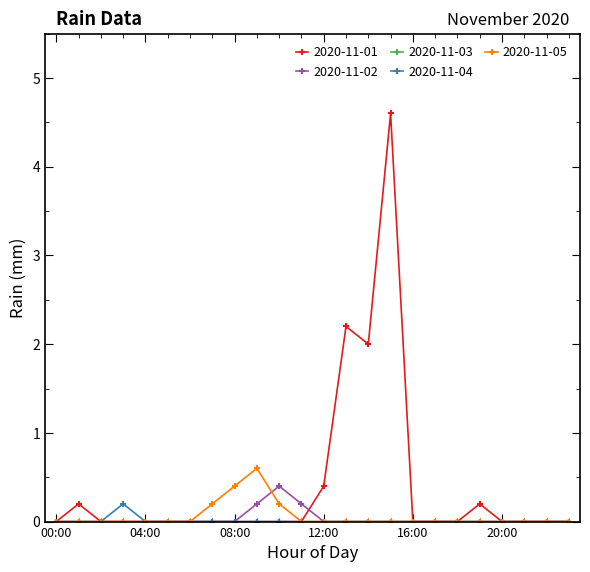

Which series has the largest range (max minus min)?

2020-11-01